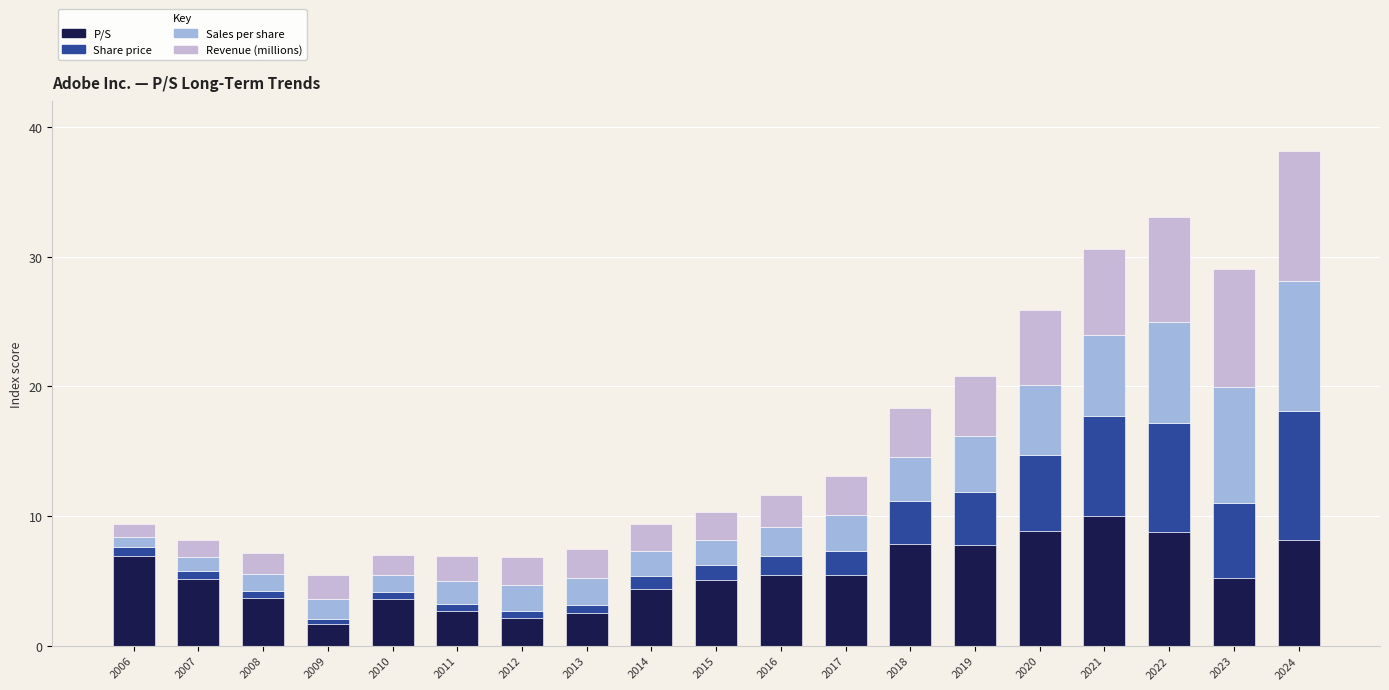

What is the difference between the maximum and minimum values in the P/S series?

8.3